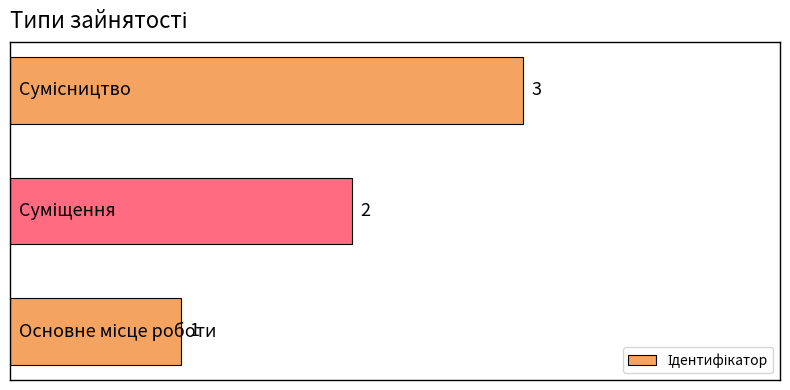

What is the maximum value shown in the chart?

3